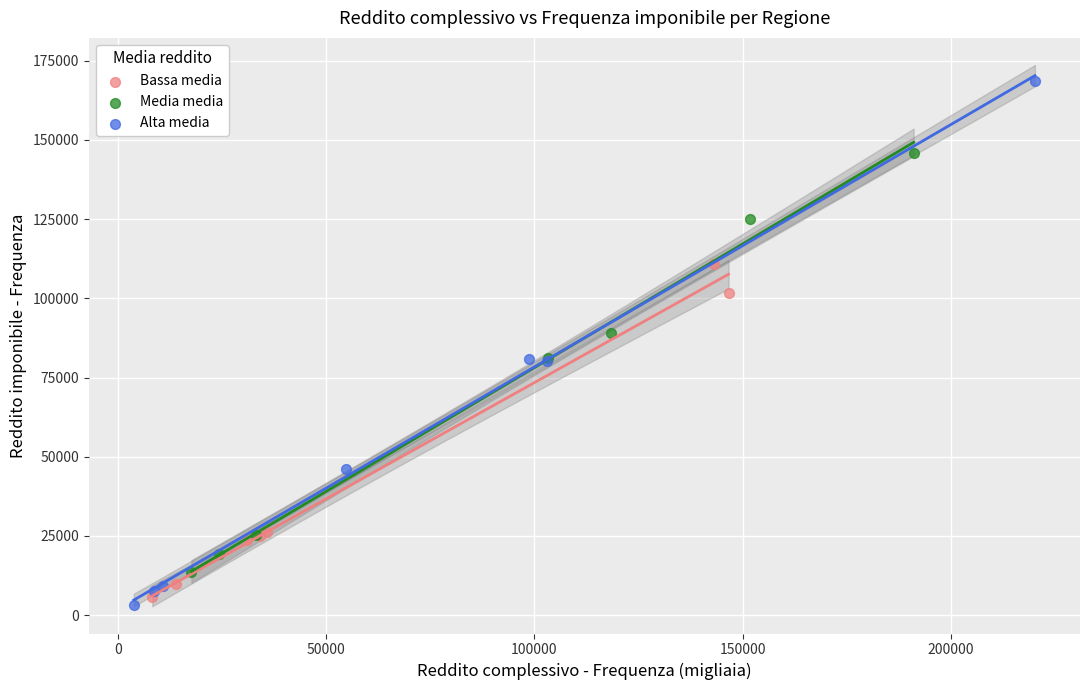

Which series contains the lowest Y value?

Alta media